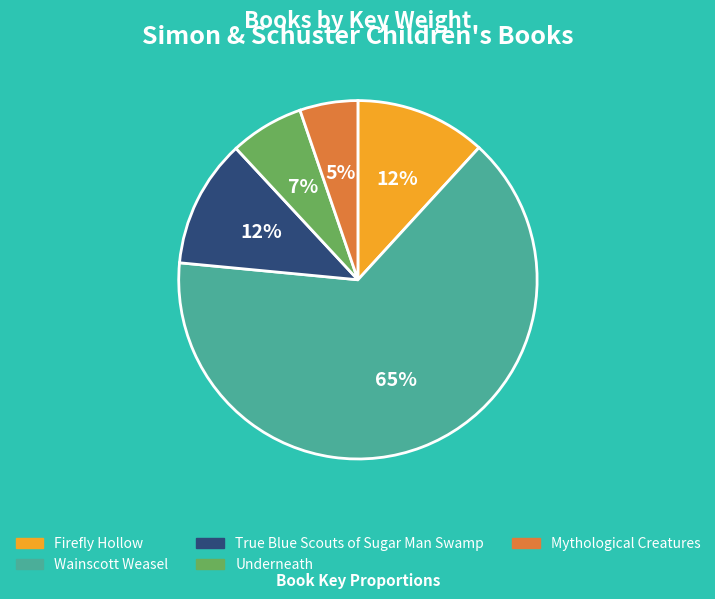

Do Underneath and Mythological Creatures together represent more than half of the pie?

No